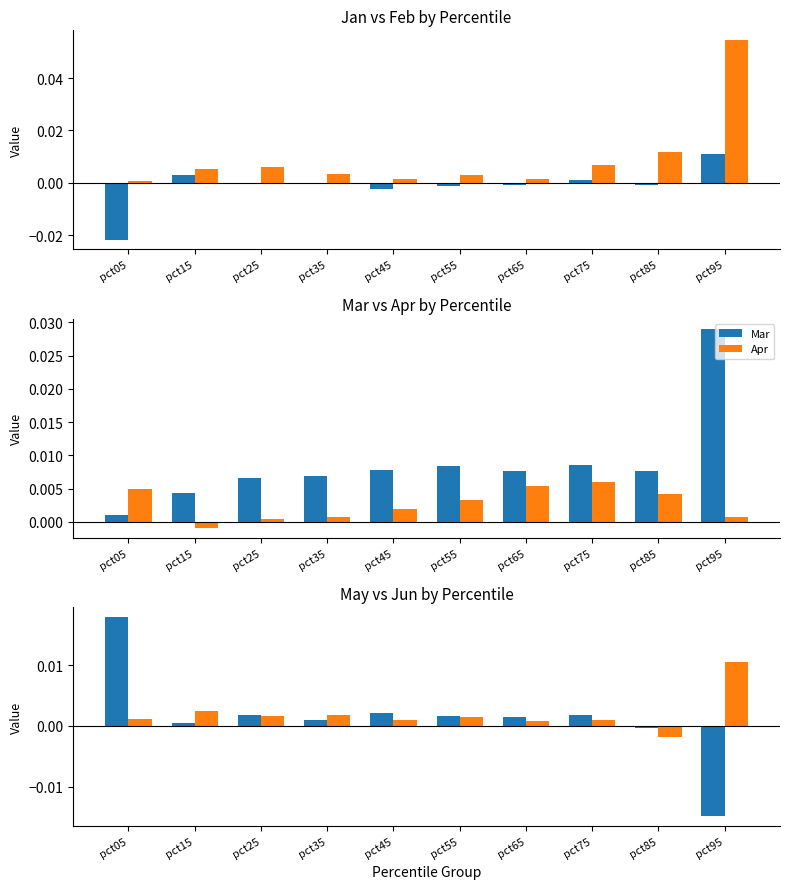

Reading left to right, extract all data points from this chart.

Jan: pct05=-0.0	pct15=0.0	pct25=-0.0	pct35=-0.0	pct45=-0.0	pct55=-0.0	pct65=-0.0	pct75=0.0	pct85=-0.0	pct95=0.0
Feb: pct05=0.0	pct15=0.0	pct25=0.0	pct35=0.0	pct45=0.0	pct55=0.0	pct65=0.0	pct75=0.0	pct85=0.0	pct95=0.1
Mar: pct05=0.0	pct15=0.0	pct25=0.0	pct35=0.0	pct45=0.0	pct55=0.0	pct65=0.0	pct75=0.0	pct85=0.0	pct95=0.0
Apr: pct05=0.0	pct15=-0.0	pct25=0.0	pct35=0.0	pct45=0.0	pct55=0.0	pct65=0.0	pct75=0.0	pct85=0.0	pct95=0.0
May: pct05=0.0	pct15=0.0	pct25=0.0	pct35=0.0	pct45=0.0	pct55=0.0	pct65=0.0	pct75=0.0	pct85=-0.0	pct95=-0.0
Jun: pct05=0.0	pct15=0.0	pct25=0.0	pct35=0.0	pct45=0.0	pct55=0.0	pct65=0.0	pct75=0.0	pct85=-0.0	pct95=0.0